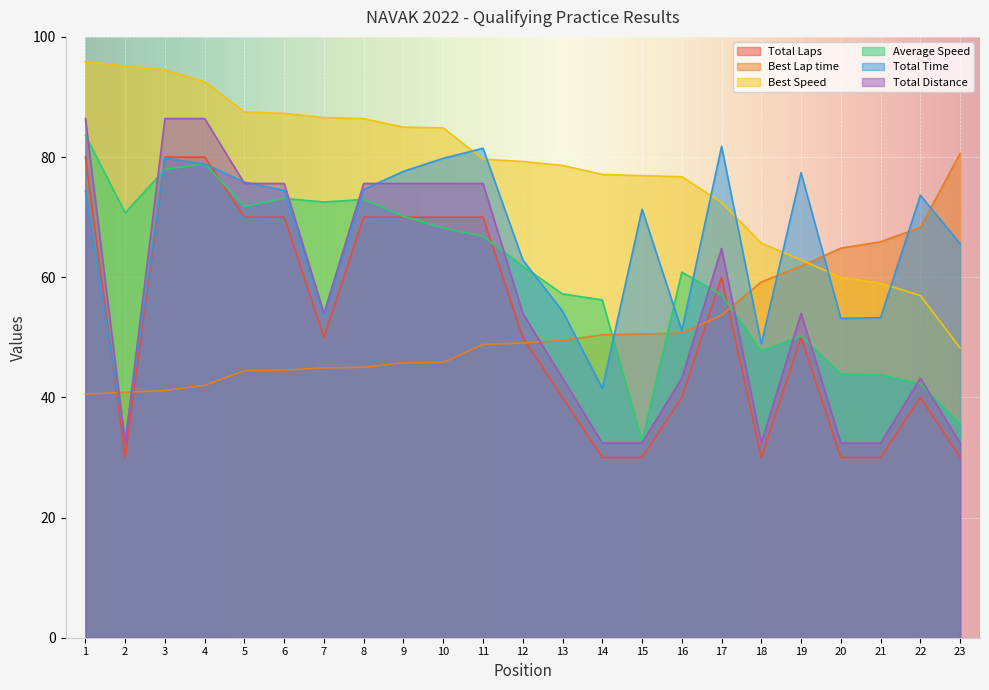

Which series has the largest total across all categories?

Best Speed